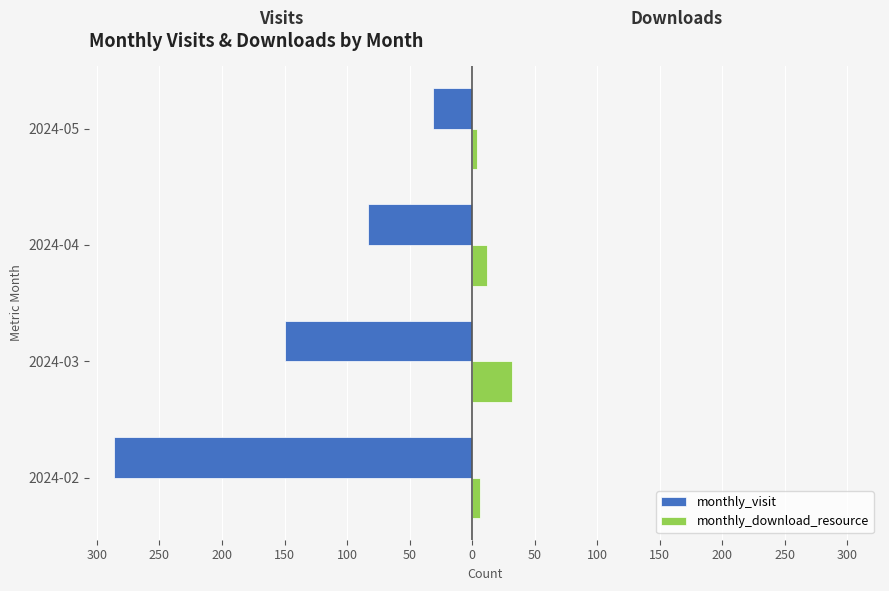

What is the sum of all monthly_download_resource values?

54